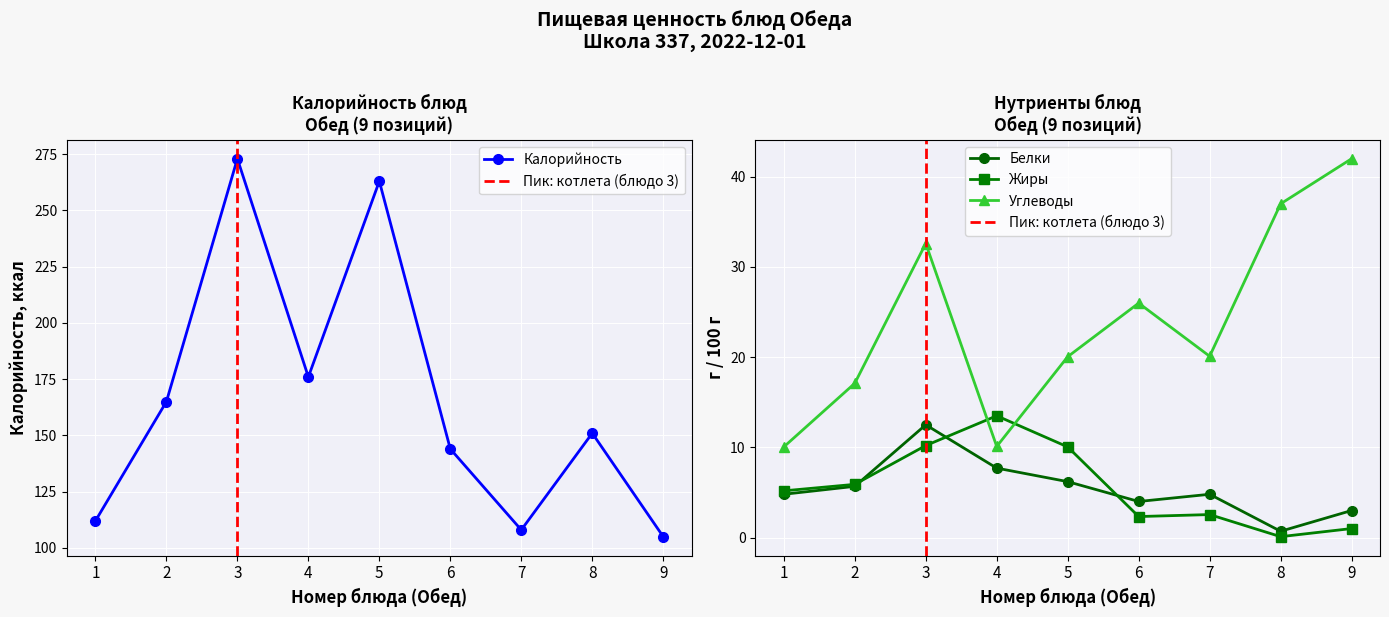

True or false: Углеводы and Белки cross at least once.

False